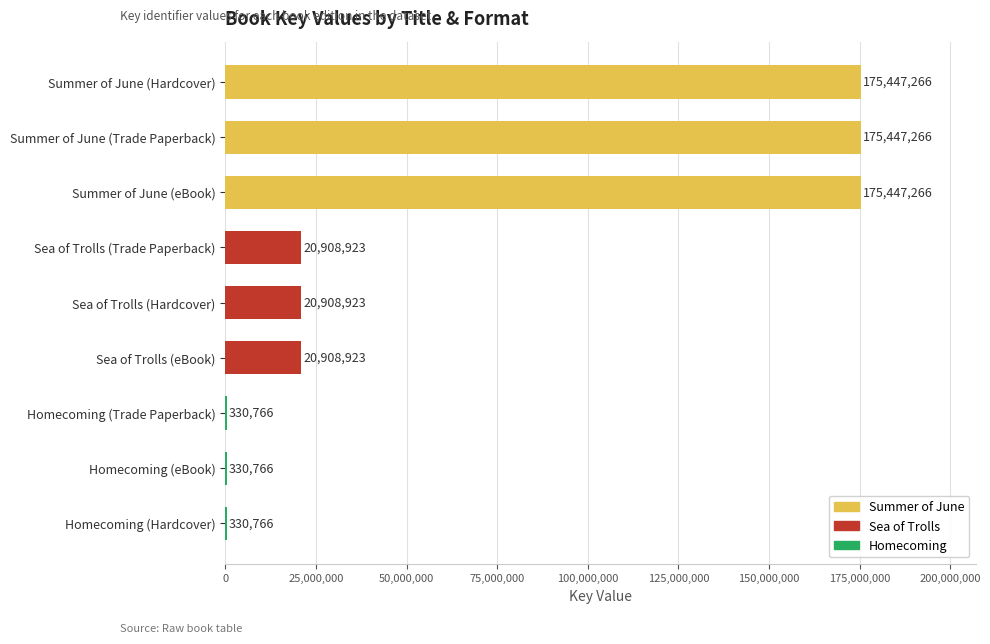

What value does the data have at Homecoming (eBook)?

330766